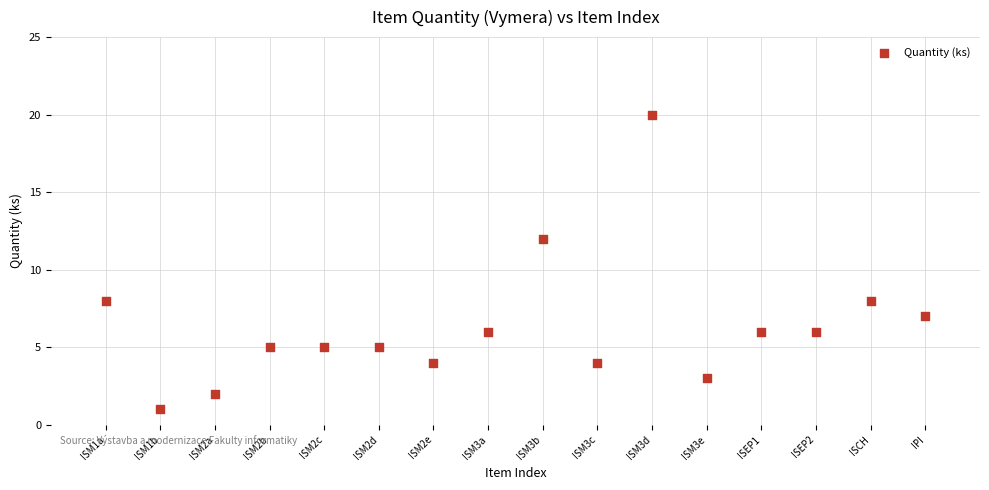

What is the range of Y values (max minus min)?

19